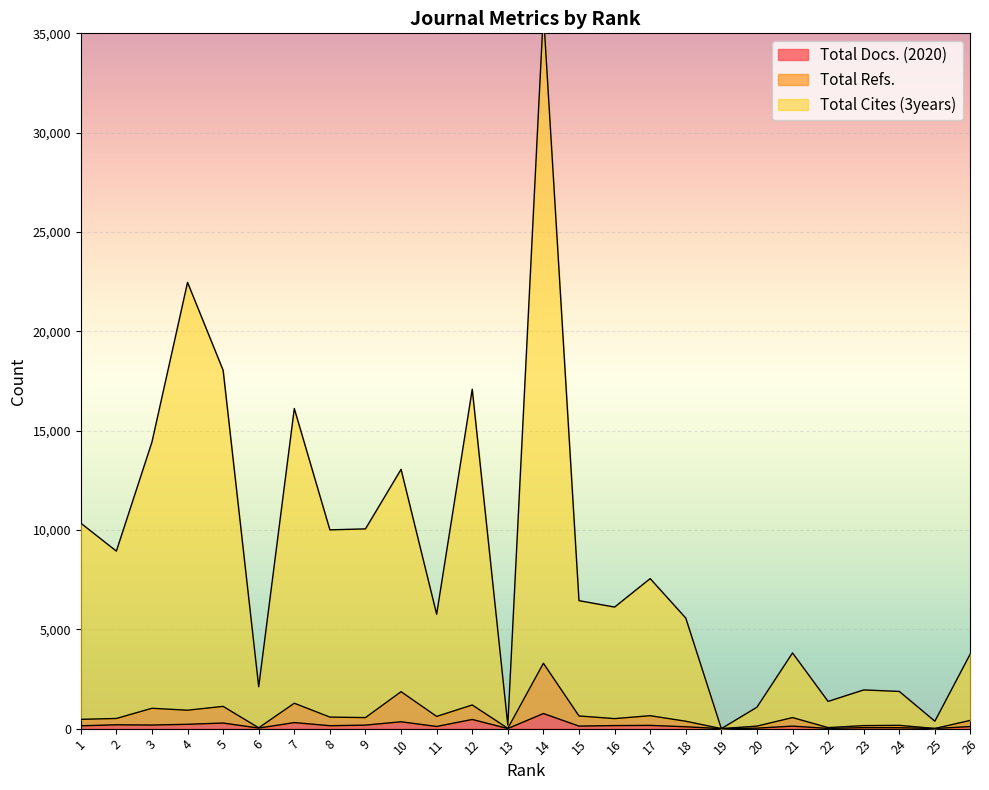

Between 2 and 26, which series saw the biggest shift?

Total Cites (3years)